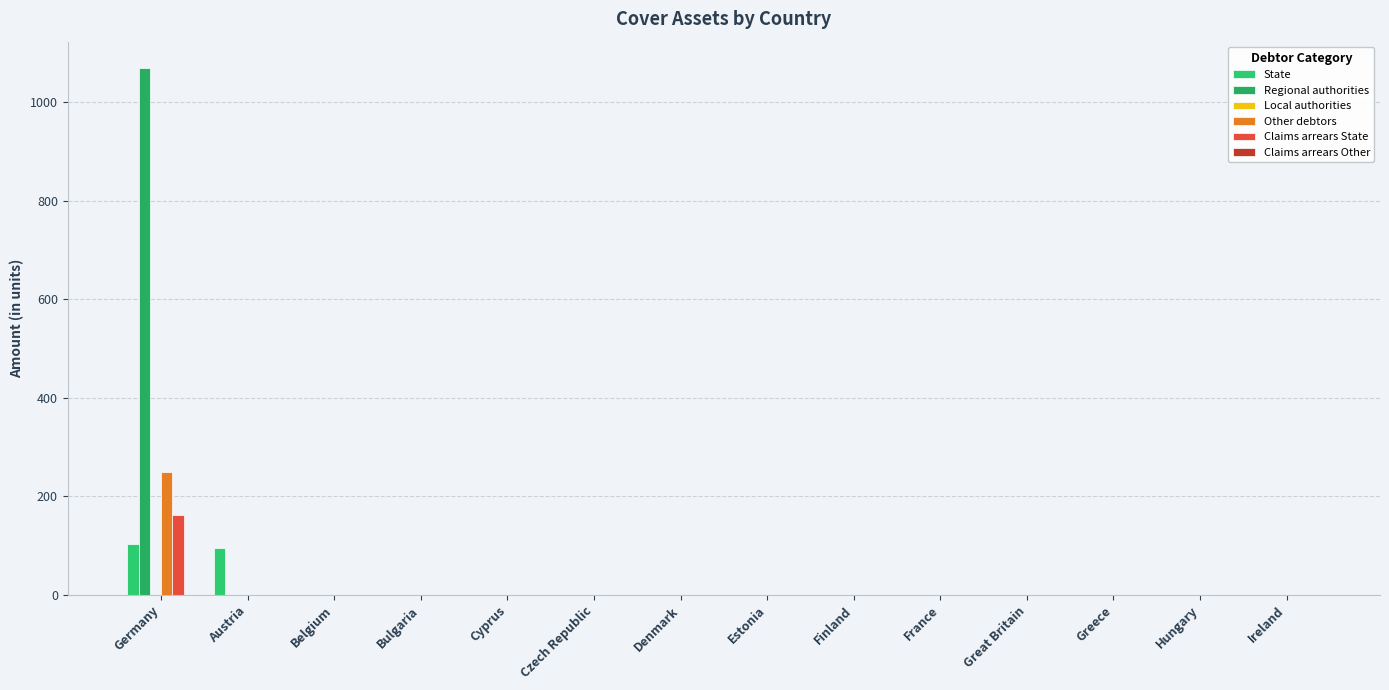

Rank the series at Cyprus from lowest to highest value.

State, Regional authorities, Local authorities, Other debtors, Claims arrears State, Claims arrears Other